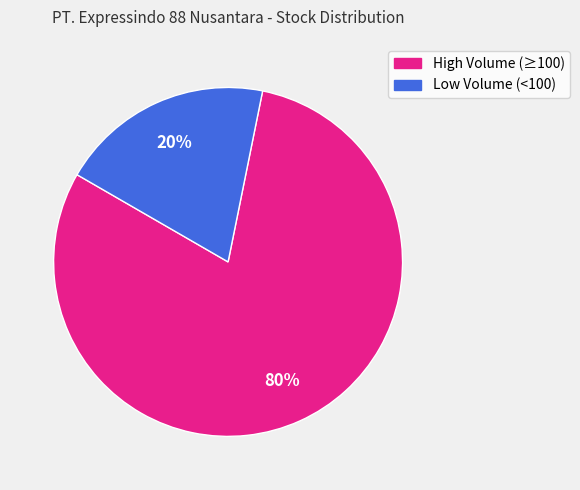

To the nearest percent, what is the average slice percentage?

50%